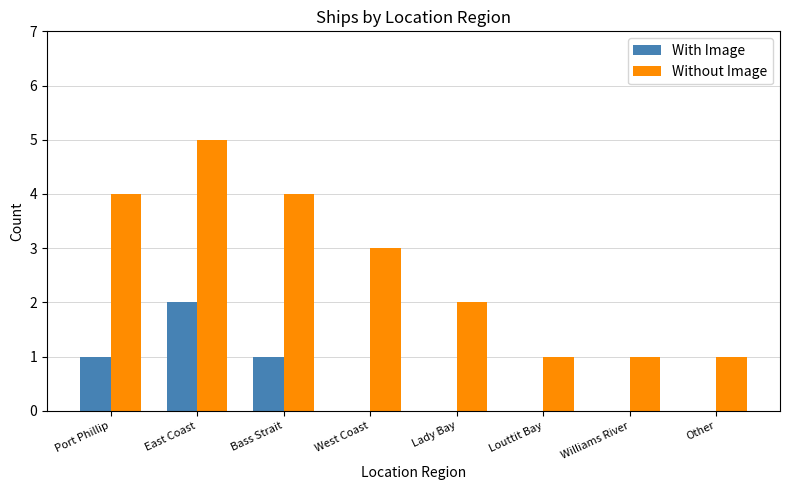

Reading right to left, extract all data points from this chart.

With Image: 0	0	0	0	0	1	2	1
Without Image: 1	1	1	2	3	4	5	4